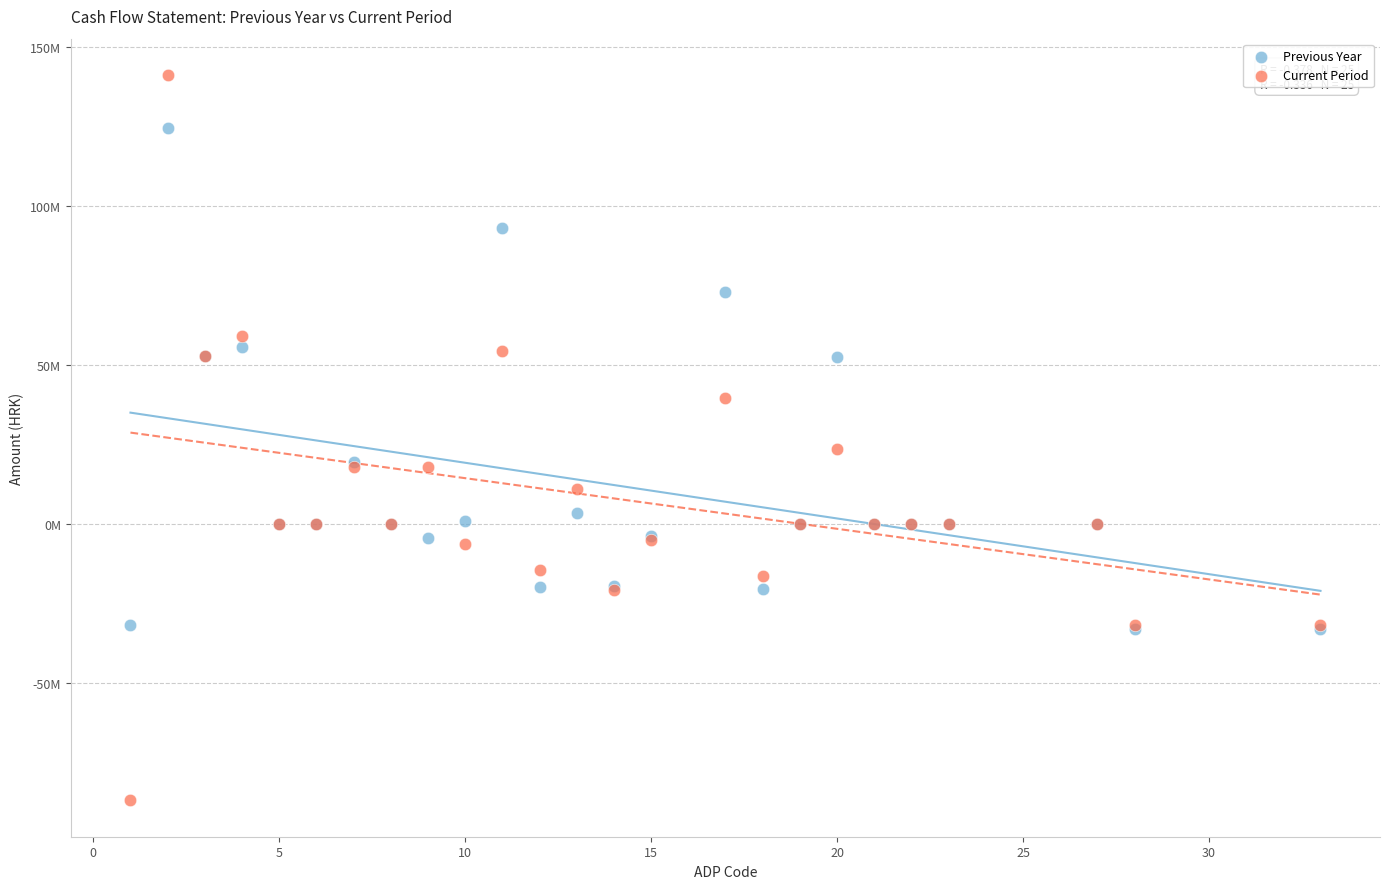

Which series reaches the minimum Y coordinate?

Current Period